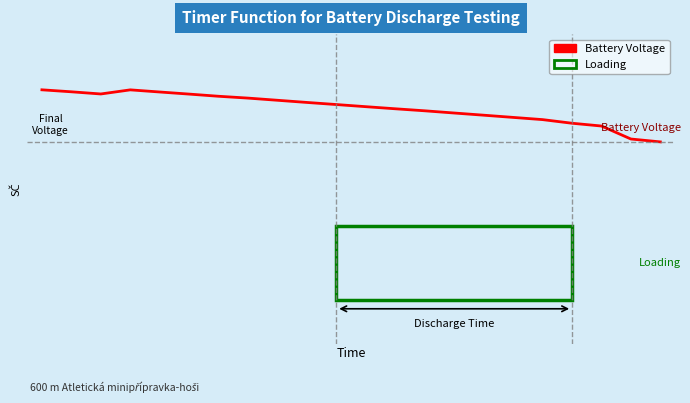

Is this an area chart (filled region under the line)?

No